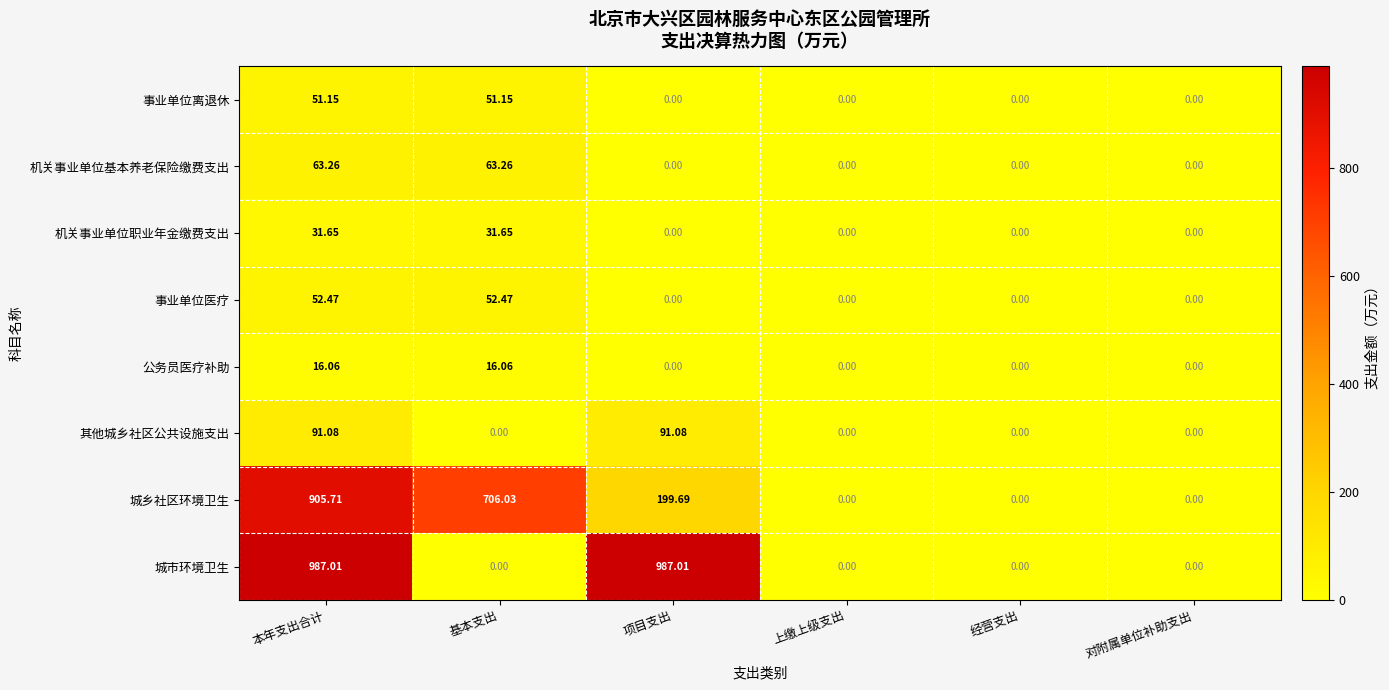

Where does the 城乡社区环境卫生 series first go above 199?

本年支出合计